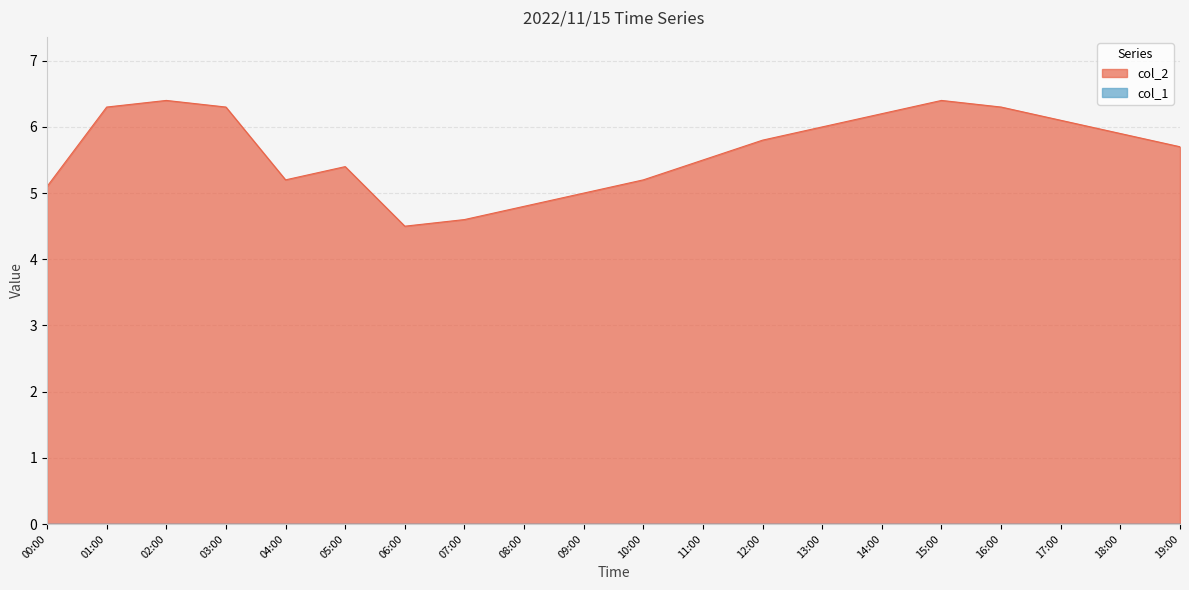

How many points are higher than both their immediate neighbors (excluding endpoints)?

3